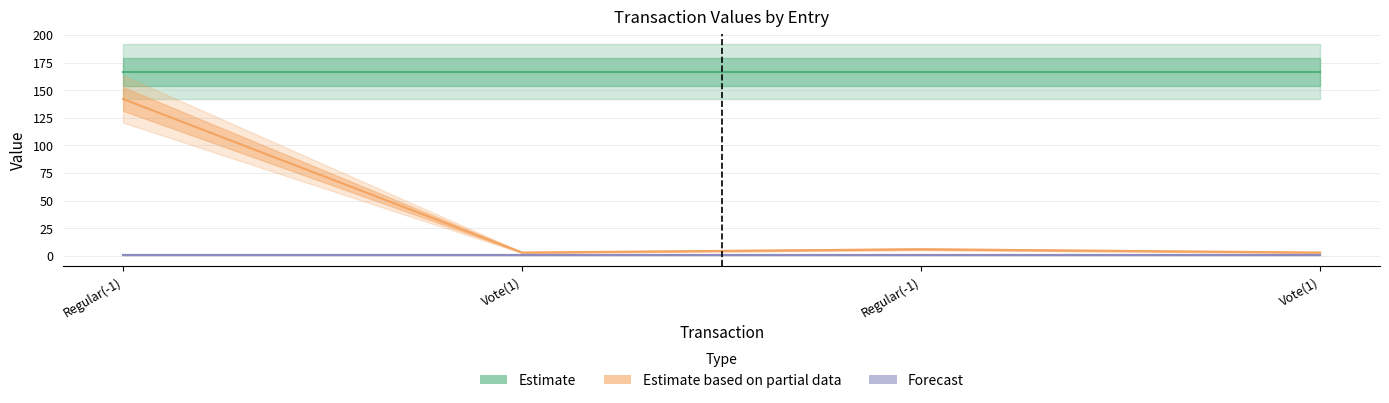

Which label corresponds to the largest value in the chart?

Regular(-1)